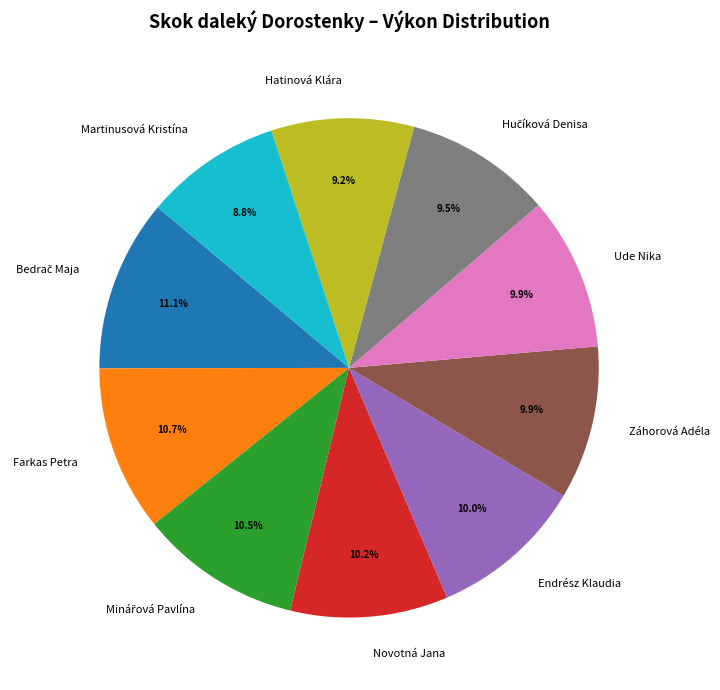

To the nearest percent, what percentage of the pie is Novotná Jana?

10%